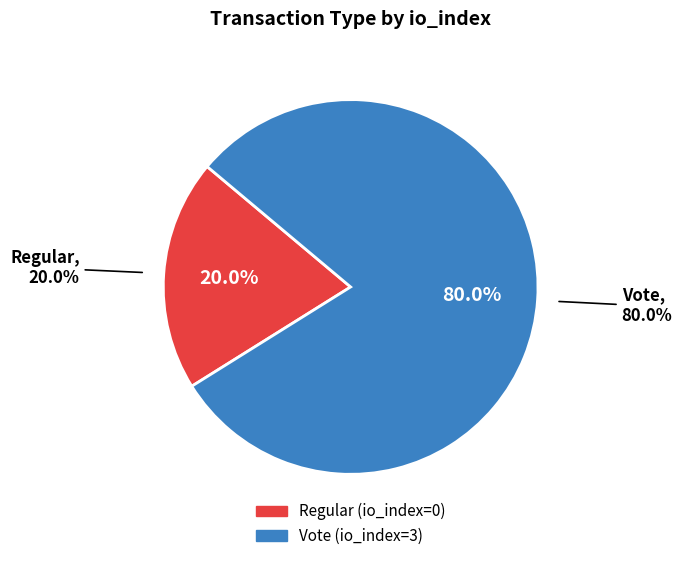

Do Regular (io_index=0) and Vote (io_index=3) together represent more than half of the pie?

Yes